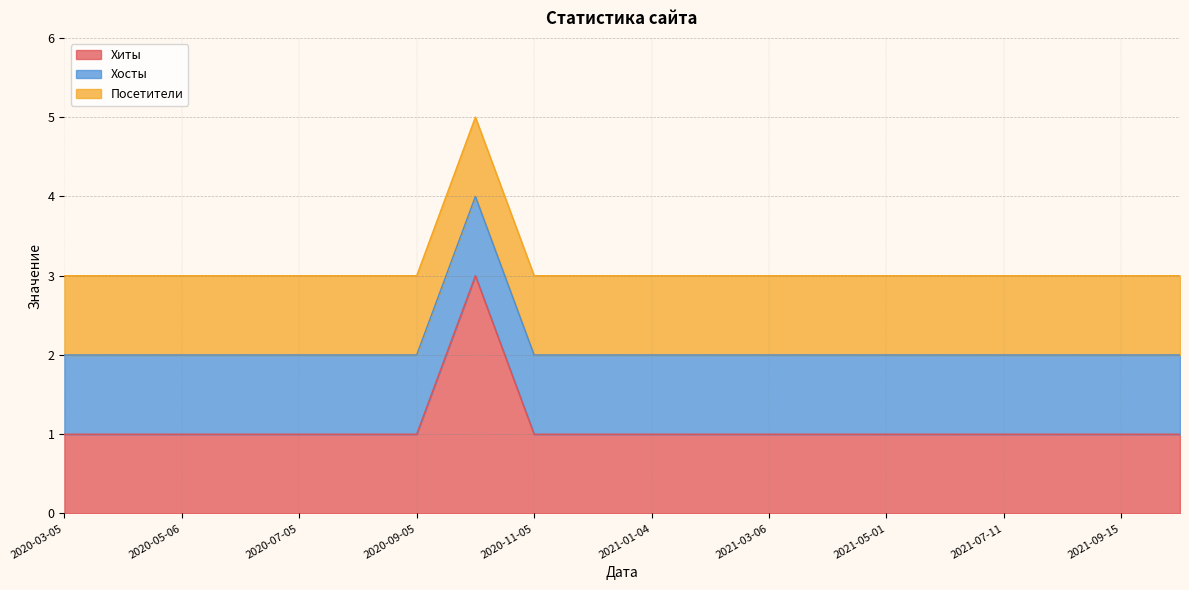

Which has a higher value, 2021-10-13 or 2020-10-06?

2020-10-06